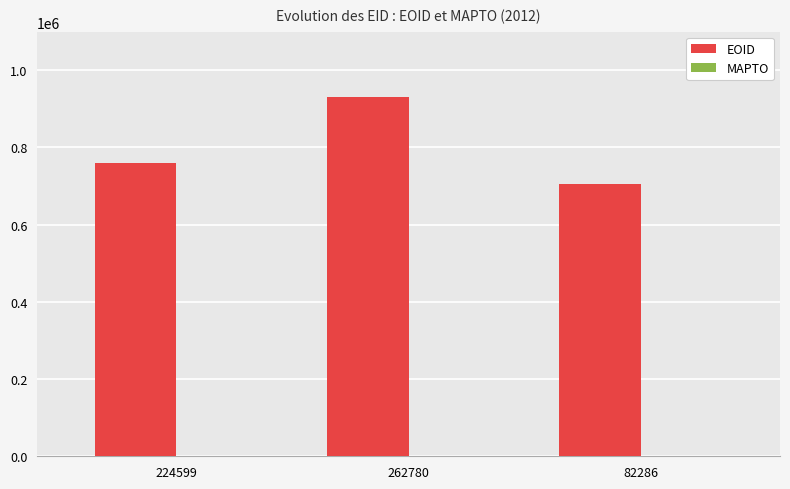

Reading left to right, extract all data points from this chart.

224599=761074	262780=930392	82286=705034